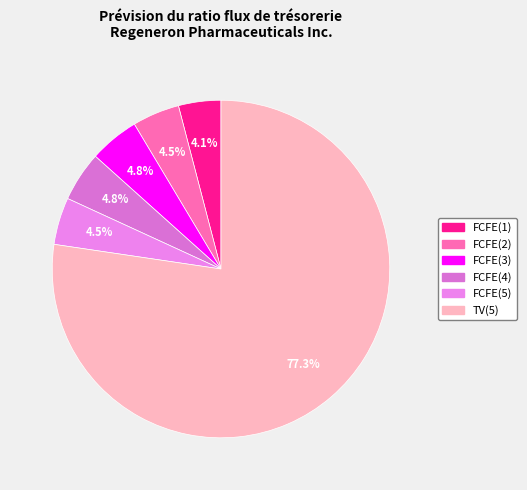

To the nearest percent, what portion does FCFE(1) represent?

4%